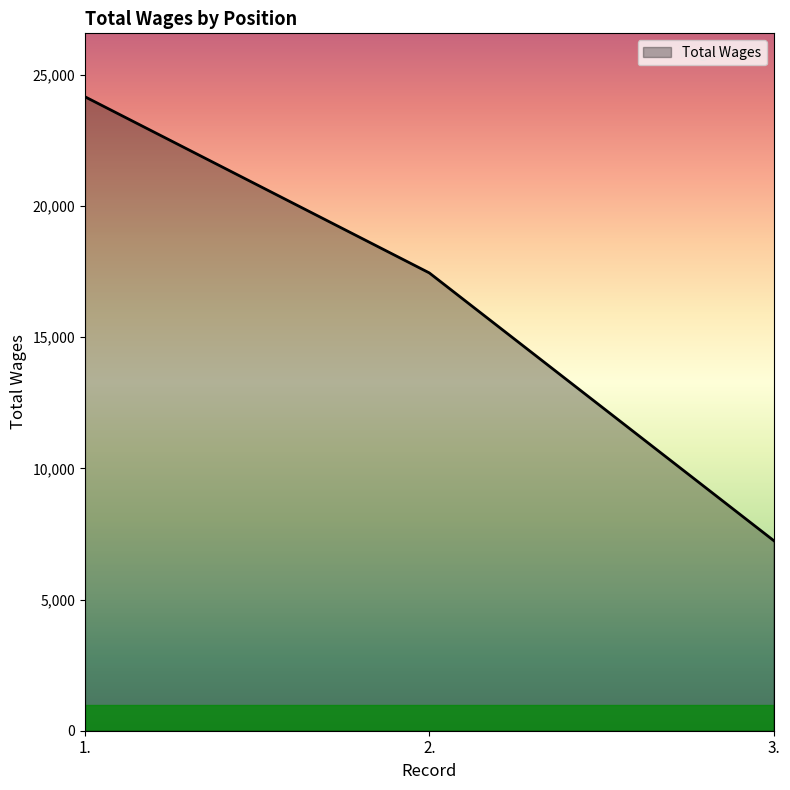

What is the difference between the maximum and second lowest values?

6715